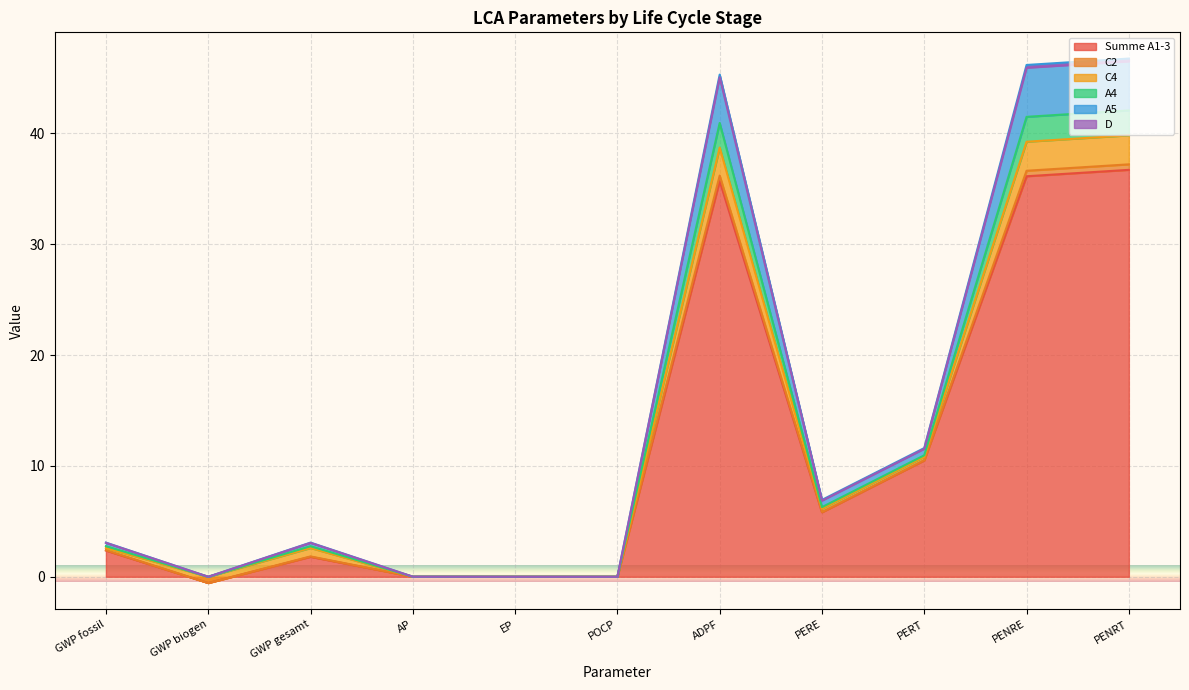

At which label is Summe A1-3 closest to 18?

PERT